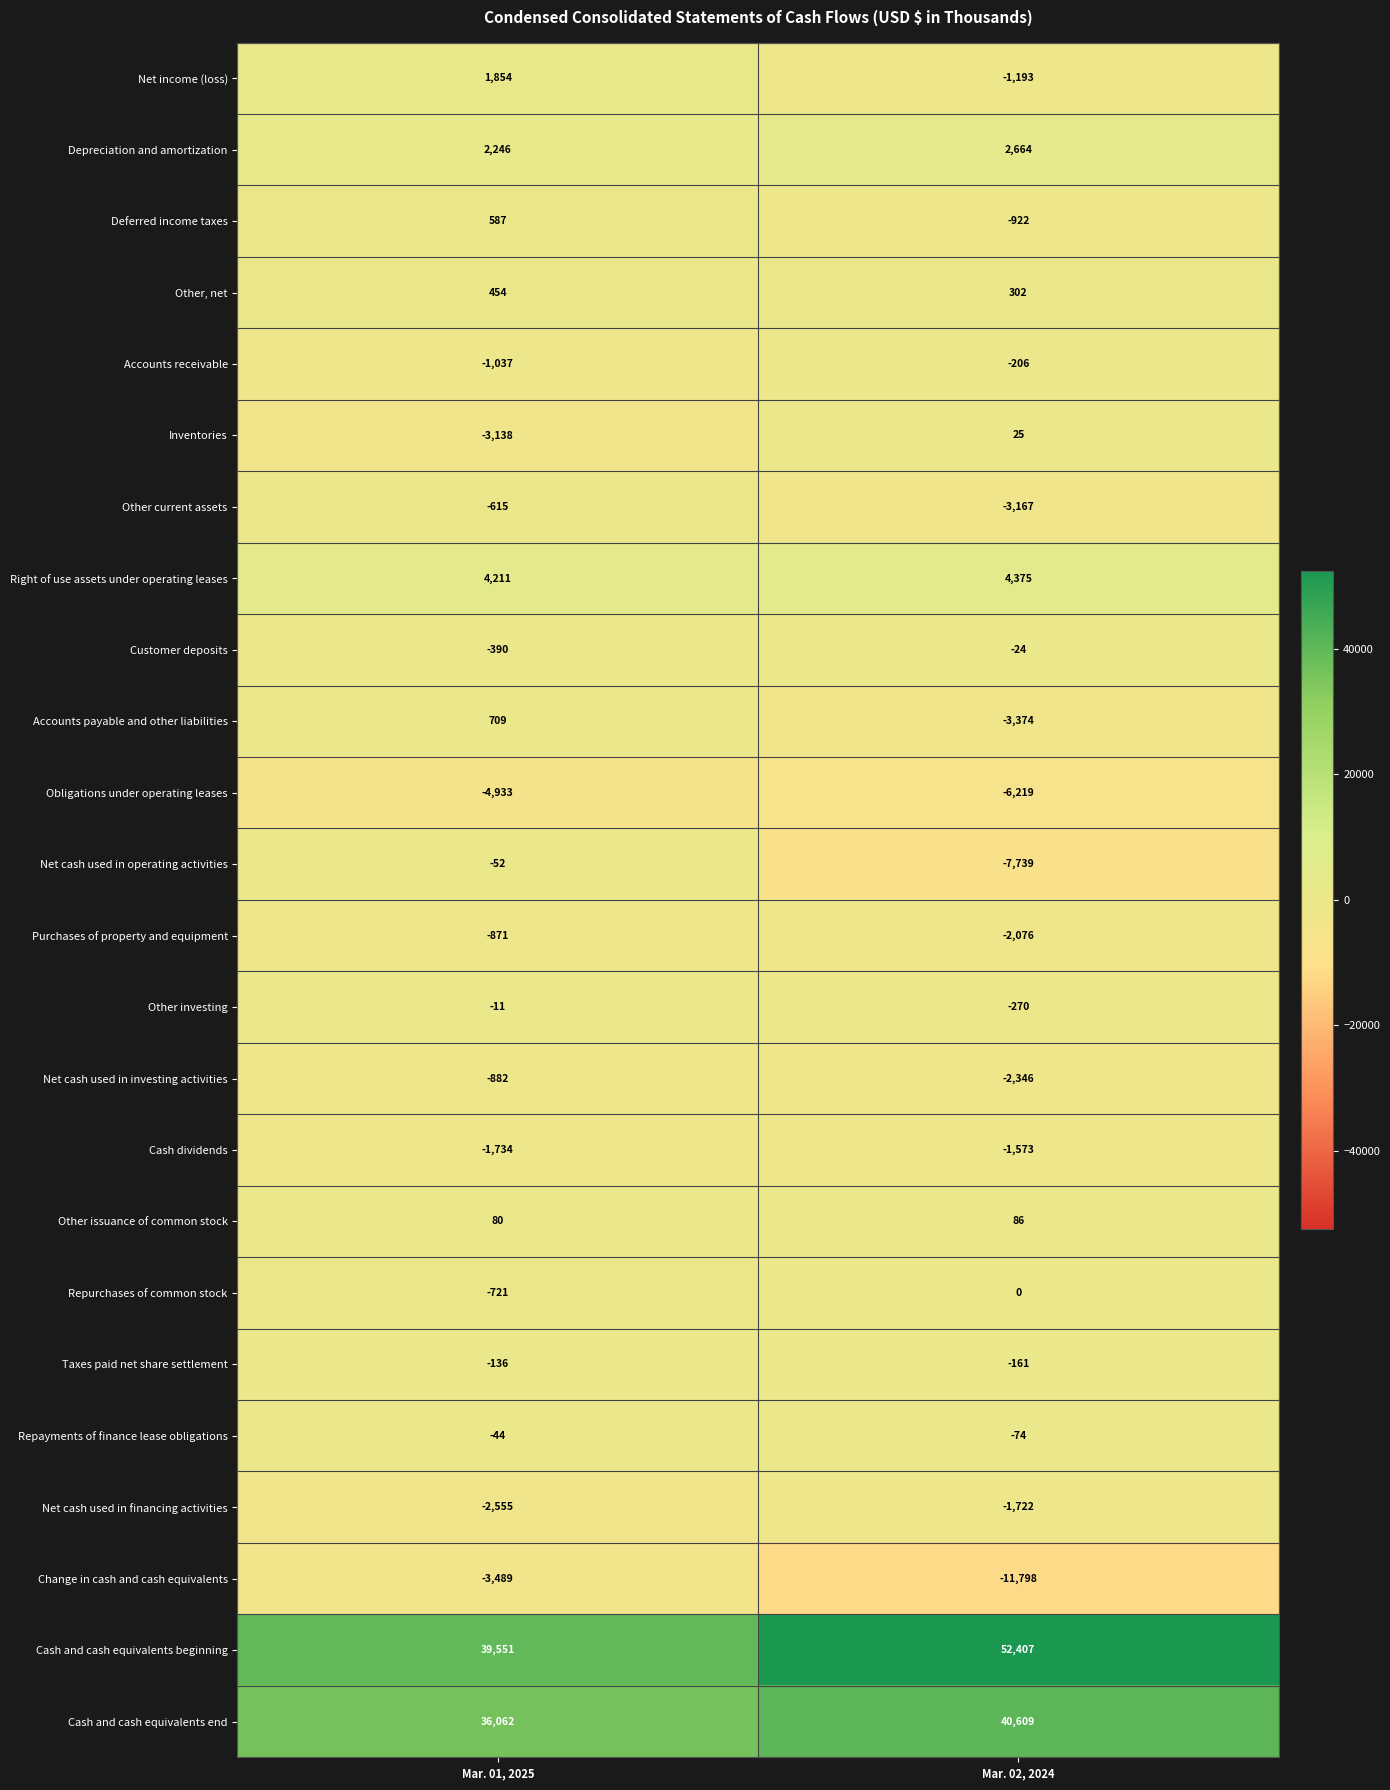

Which category has the highest value across all series?

Mar. 02, 2024